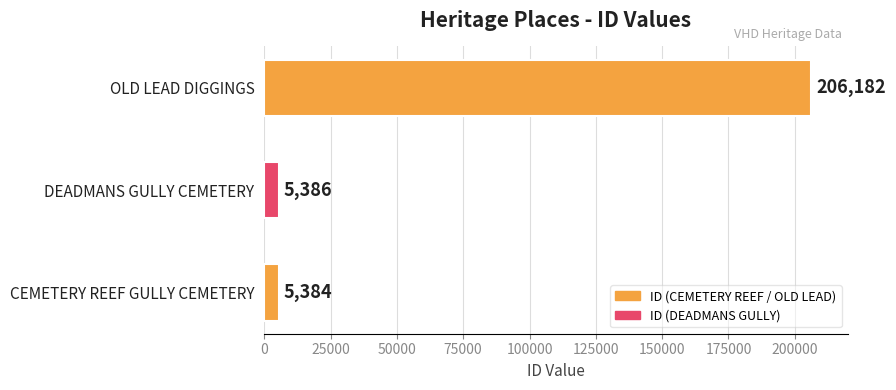

List the labels in order of value, smallest first.

CEMETERY REEF GULLY CEMETERY, DEADMANS GULLY CEMETERY, OLD LEAD DIGGINGS